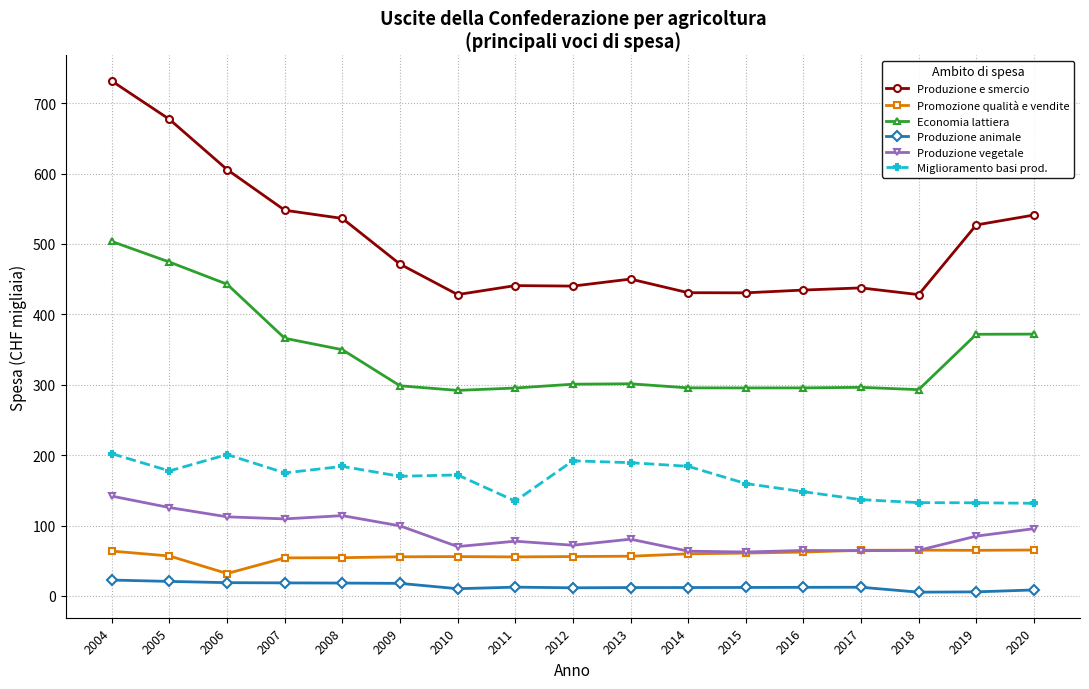

What is the difference between the second highest and second lowest values in the Produzione vegetale series?

61896